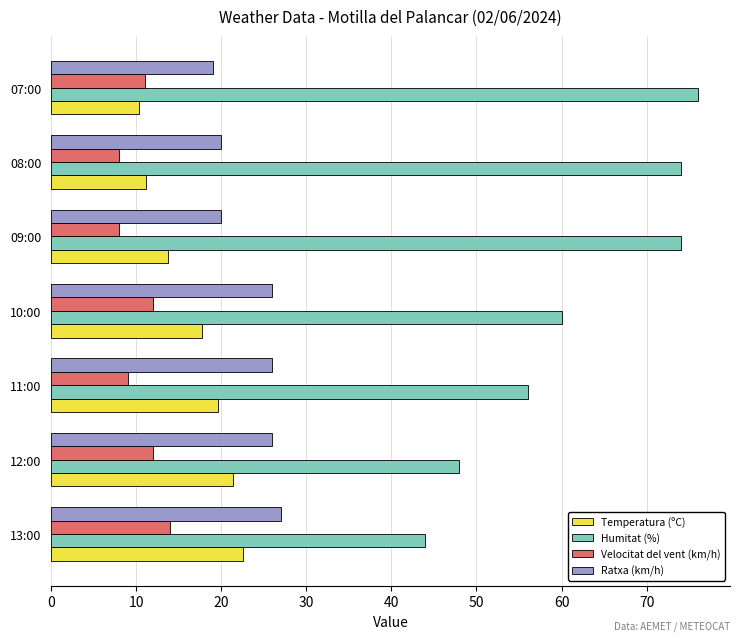

What is the maximum value for Ratxa (km/h)?

27.0